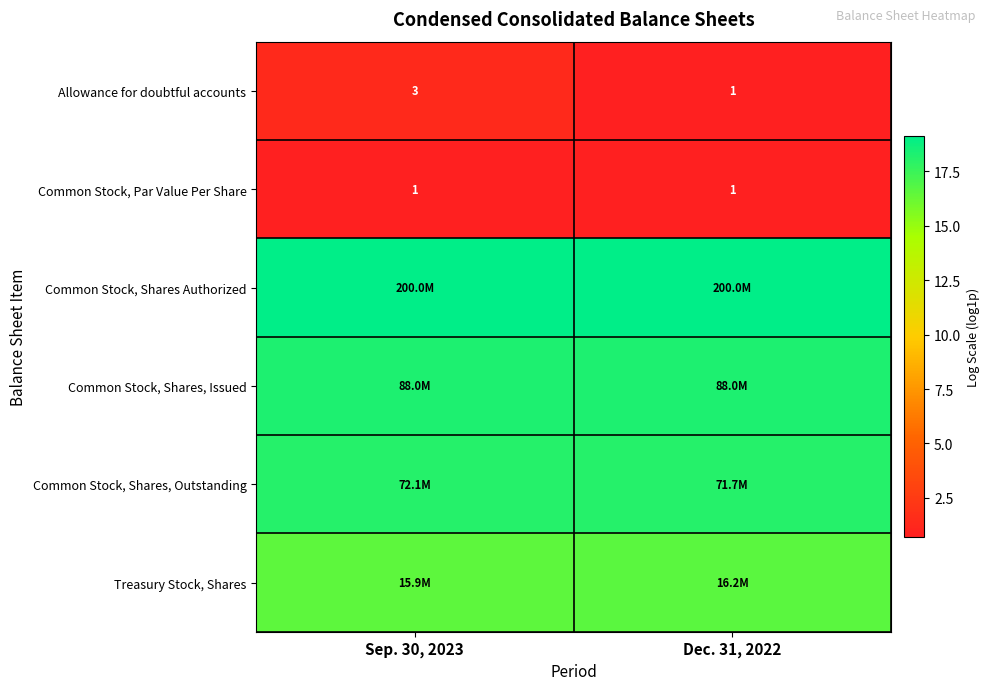

List the labels in order of row_1 value, smallest first.

Sep. 30, 2023, Dec. 31, 2022